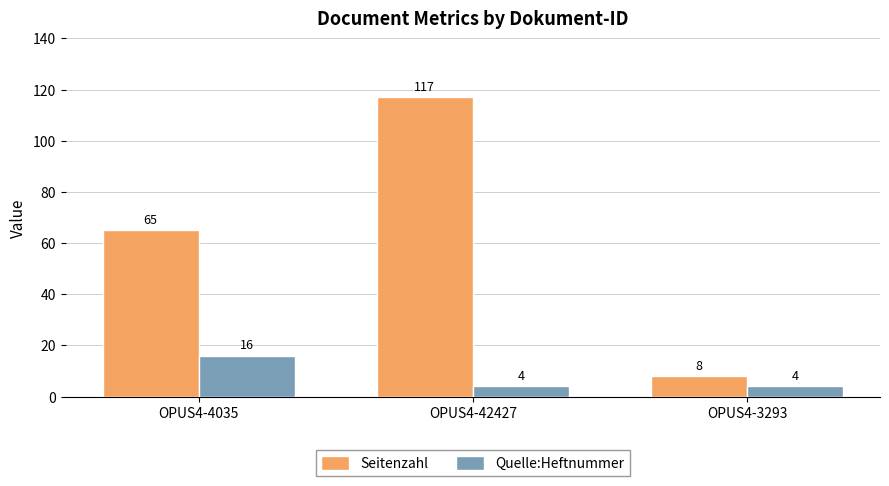

At which category is the sum across all series the highest?

OPUS4-42427